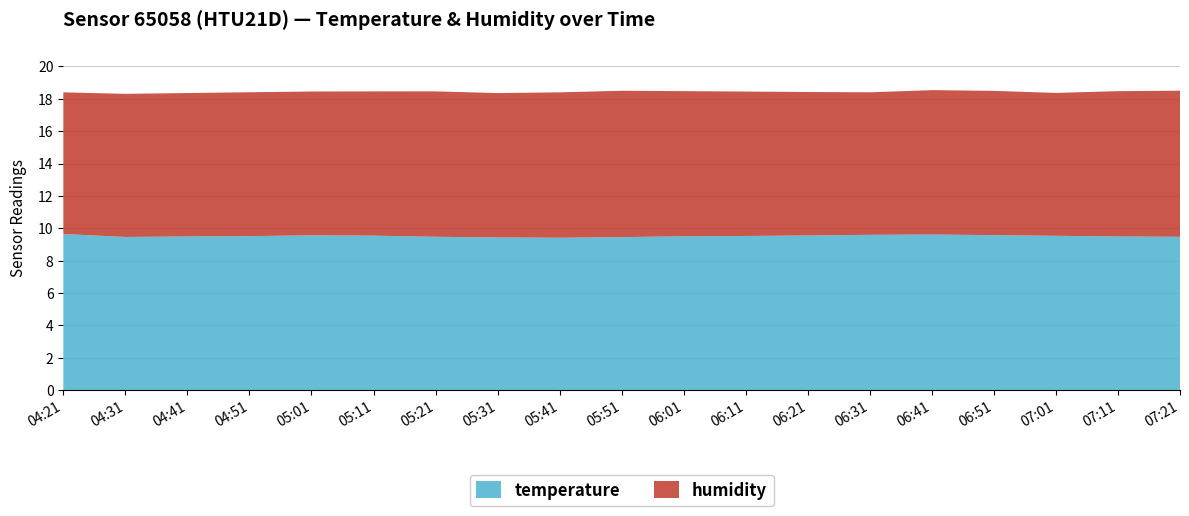

What is the maximum value for temperature?

9.7